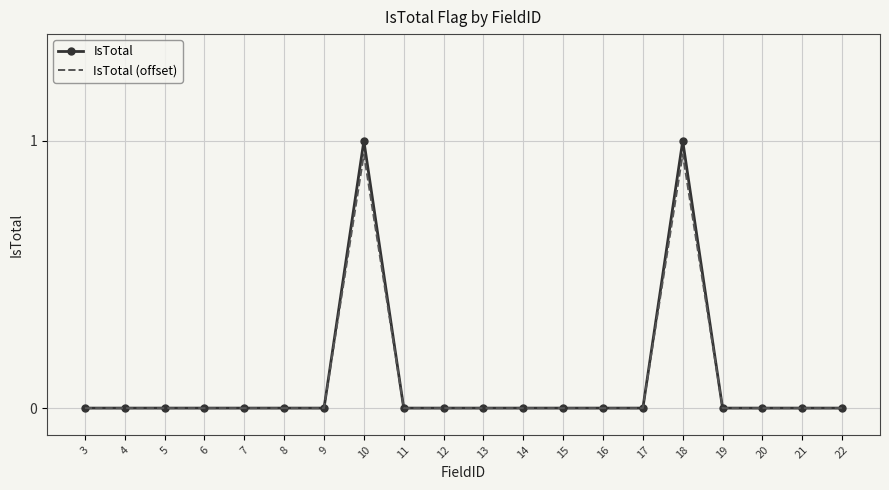

Is the value of IsTotal (offset) at 11 greater than the value of IsTotal at 10?

No